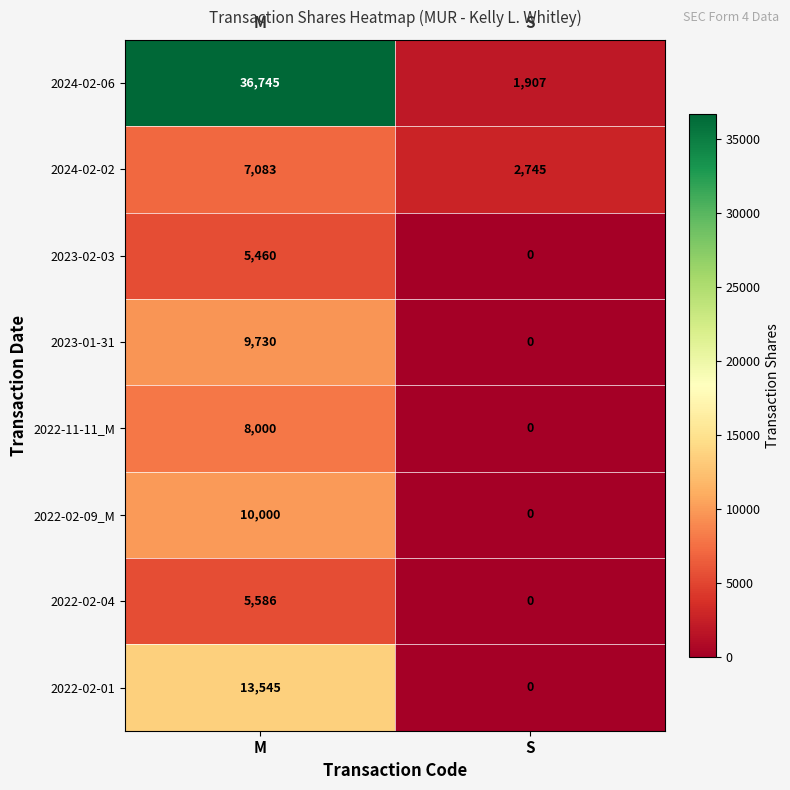

What is the minimum value for 2024-02-02?

2745